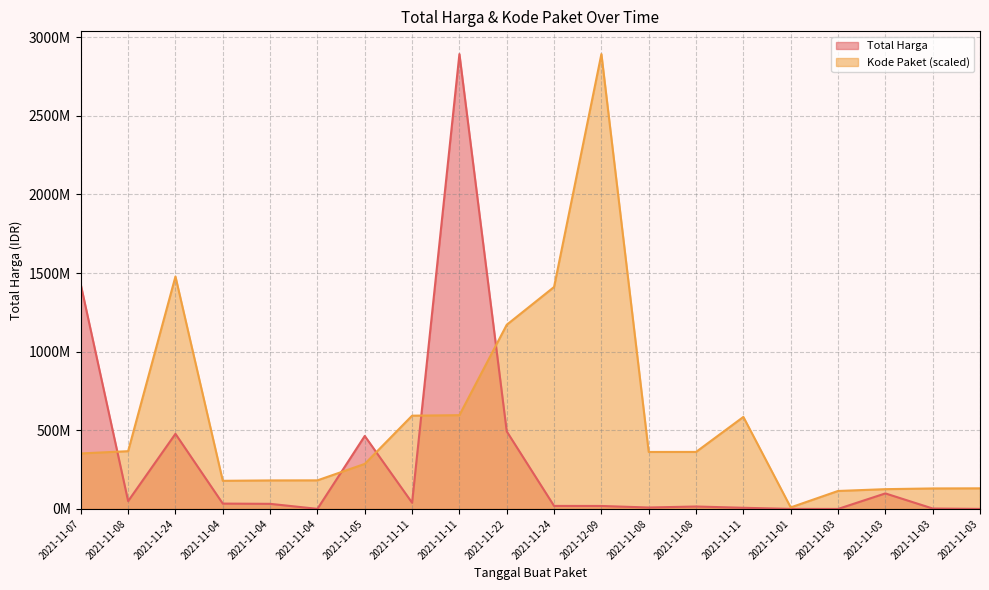

At which label is Total Harga closest to 1446100000?

2021-11-07